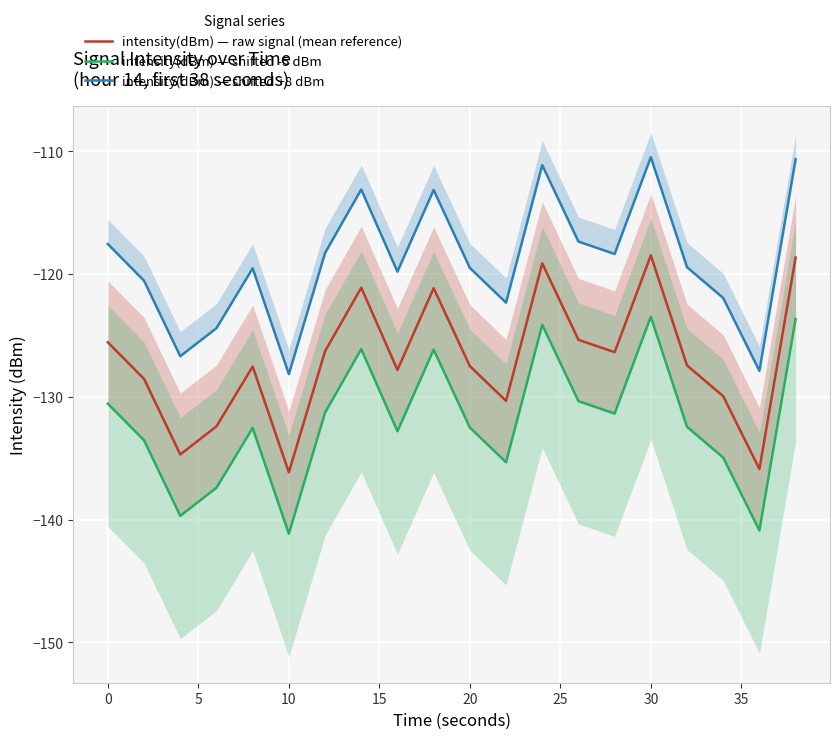

Count the number of categories in the chart.

20